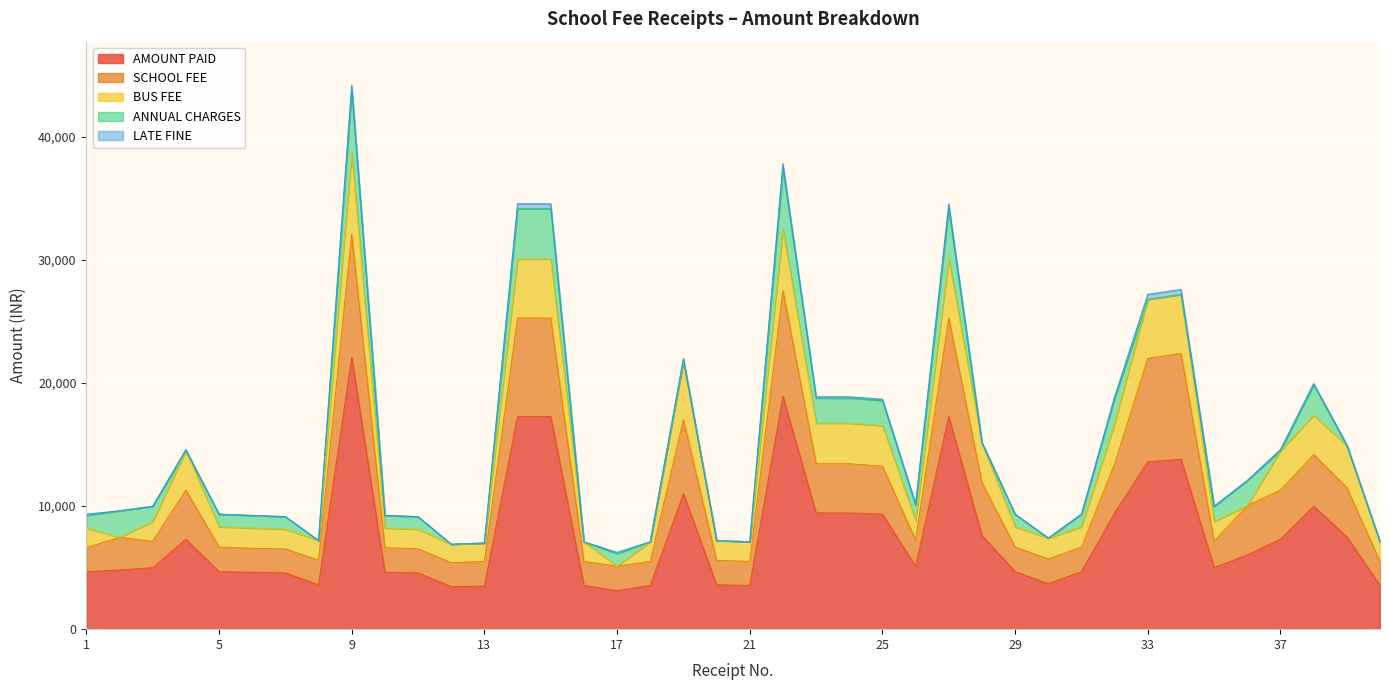

Reading left to right, list all the values displayed in this chart.

AMOUNT PAID: 1=4670	2=4810	3=4990	4=7300	5=4670	6=4620	7=4570	8=3600	9=22100	10=4620	11=4570	12=3450	13=3500	14=17280	15=17280	16=3550	17=3120	18=3550	19=11000	20=3600	21=3550	22=18910	23=9440	24=9440	25=9340	26=5090	27=17280	28=7600	29=4670	30=3700	31=4670	32=9440	33=13600	34=13800	35=4990	36=6040	37=7300	38=9980	39=7500	40=3550
SCHOOL FEE: 1=1950	2=2650	3=2150	4=4000	5=2000	6=1950	7=1950	8=2000	9=10000	10=2000	11=1950	12=1950	13=2000	14=8000	15=8000	16=1950	17=2000	18=1950	19=6000	20=2000	21=1950	22=8600	23=4000	24=4000	25=3900	26=2150	27=8000	28=4300	29=2000	30=2000	31=2000	32=4000	33=8400	34=8600	35=2150	36=4000	37=4000	38=4200	39=4000	40=1950
BUS FEE: 1=1600	2=0	3=1600	4=3200	5=1650	6=1650	7=1600	8=1600	9=6600	10=1600	11=1600	12=1500	13=1500	14=4800	15=4800	16=1600	17=0	18=1600	19=4800	20=1600	21=1600	22=4950	23=3300	24=3300	25=3300	26=1600	27=4800	28=3200	29=1650	30=1700	31=1650	32=3300	33=4800	34=4800	35=1600	36=0	37=3200	38=3200	39=3400	40=1600
ANNUAL CHARGES: 1=1020	2=2160	3=1240	4=0	5=1020	6=1020	7=1020	8=0	9=5100	10=1020	11=1020	12=0	13=0	14=4080	15=4080	16=0	17=1020	18=0	19=0	20=0	21=0	22=4960	23=2040	24=2040	25=2040	26=1240	27=4080	28=0	29=1020	30=0	31=1020	32=2040	33=0	34=0	35=1240	36=2040	37=0	38=2480	39=0	40=0
LATE FINE: 1=100	2=0	3=0	4=100	5=0	6=0	7=0	8=0	9=400	10=0	11=0	12=0	13=0	14=400	15=400	16=0	17=100	18=0	19=200	20=0	21=0	22=400	23=100	24=100	25=100	26=100	27=400	28=100	29=0	30=0	31=0	32=100	33=400	34=400	35=0	36=0	37=100	38=100	39=100	40=0